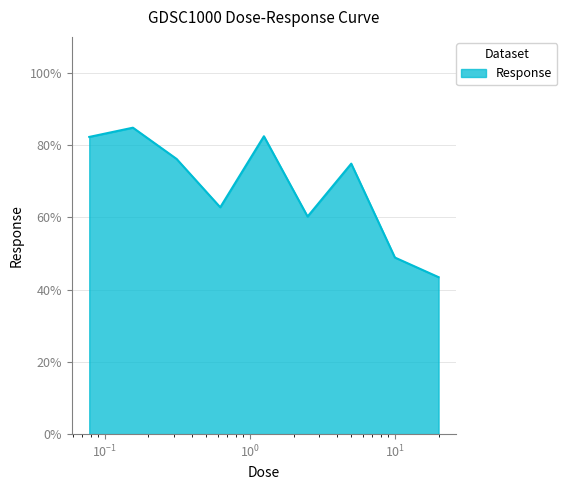

What is the greatest value displayed?

84.9